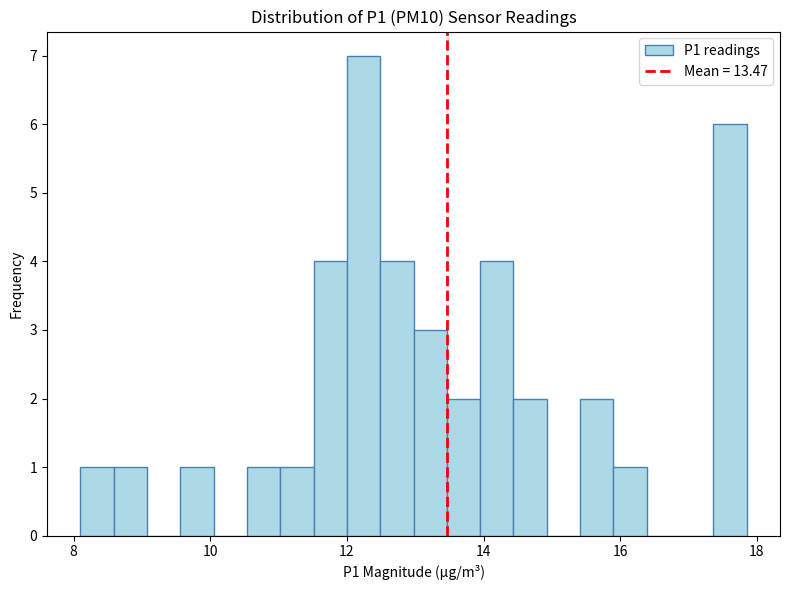

Read against the x-axis, roughly where is the centre of the tallest bar?

12.2